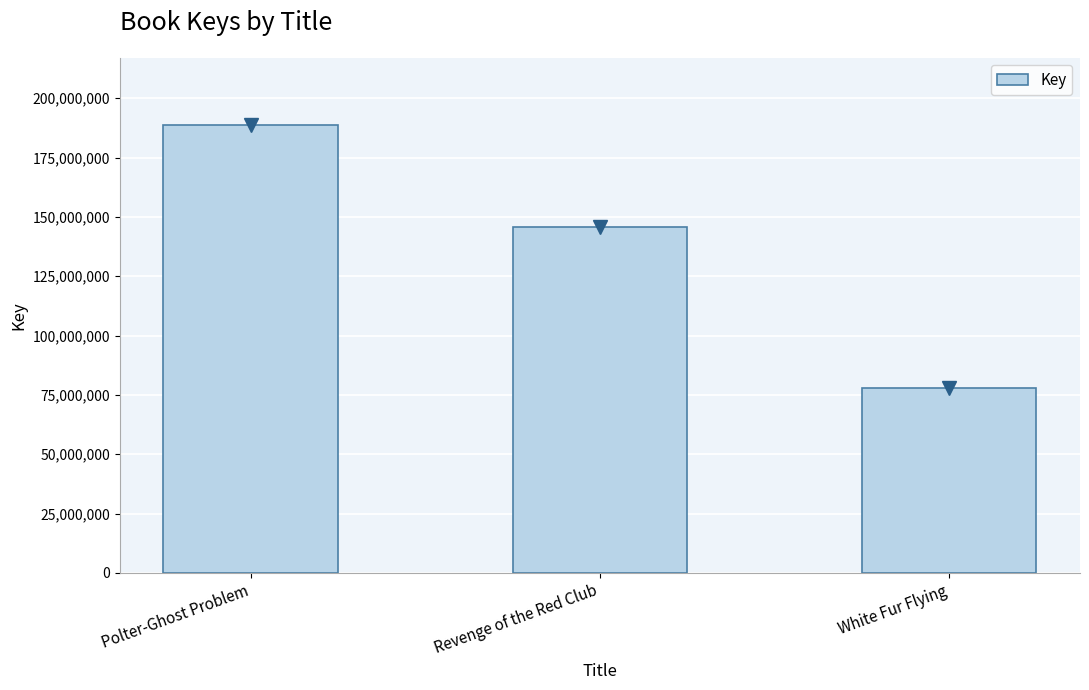

What is the value of the 2nd bar from the left?

145944249